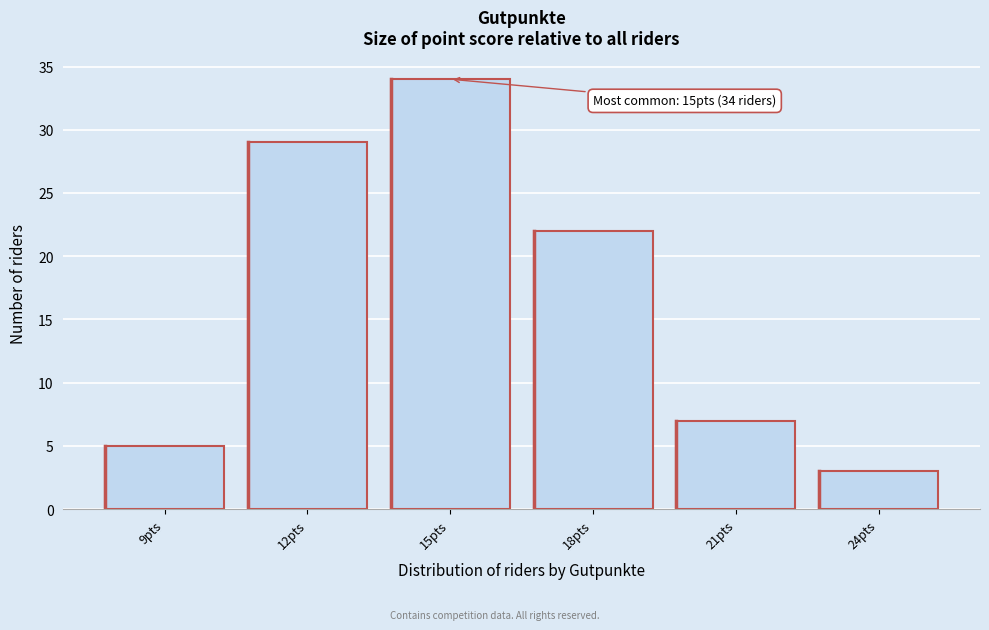

Reading left to right, extract all data points from this chart.

9pts=5	12pts=29	15pts=34	18pts=22	21pts=7	24pts=3